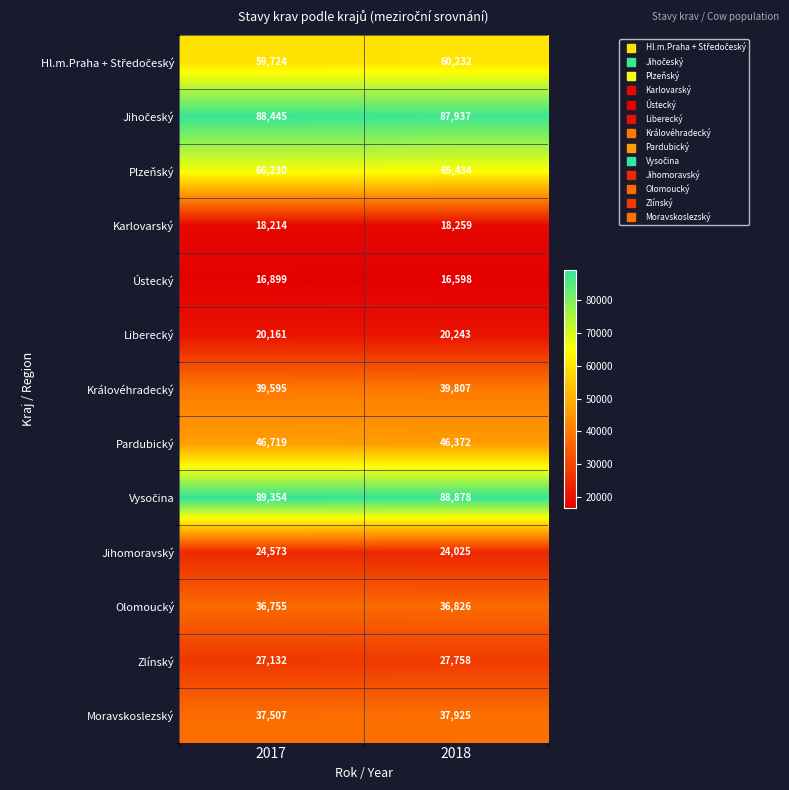

What is the total value across all series at 2017?

571308